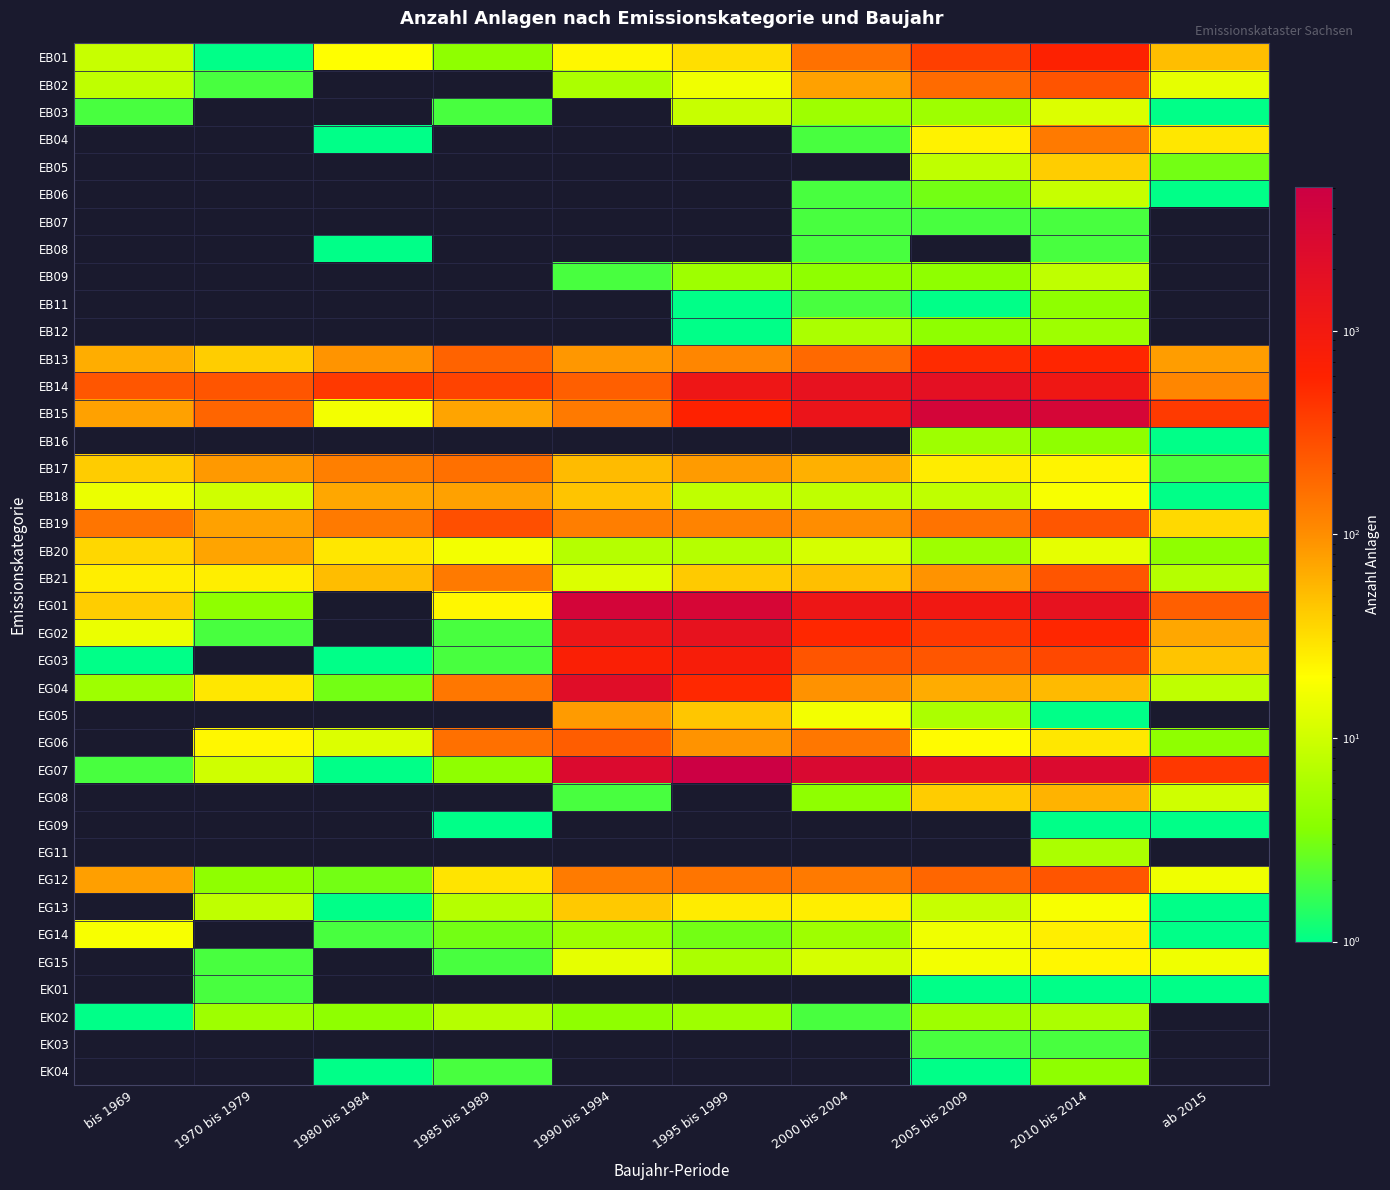

Between 2010 bis 2014 and 1985 bis 1989, which is larger?

2010 bis 2014